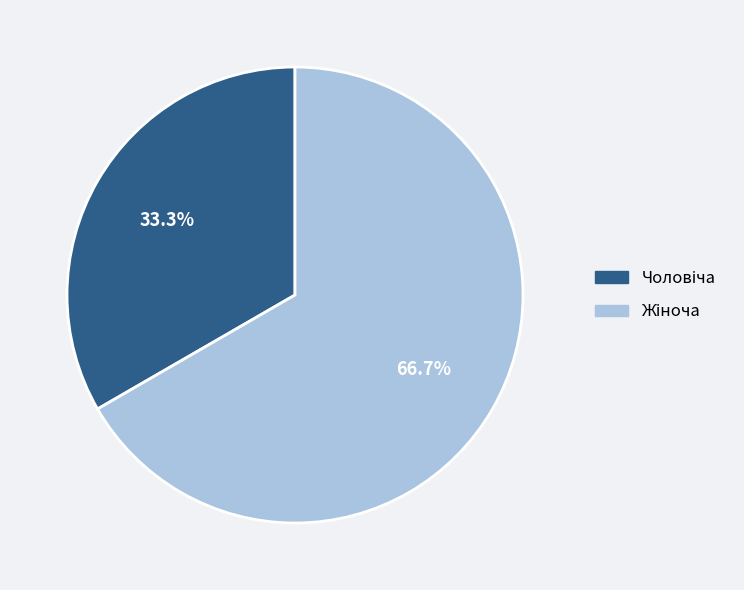

Is there any slice that represents more than half of the pie?

Yes